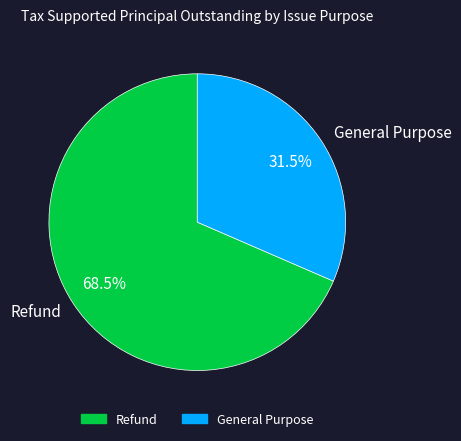

How many slices are in this pie chart?

2